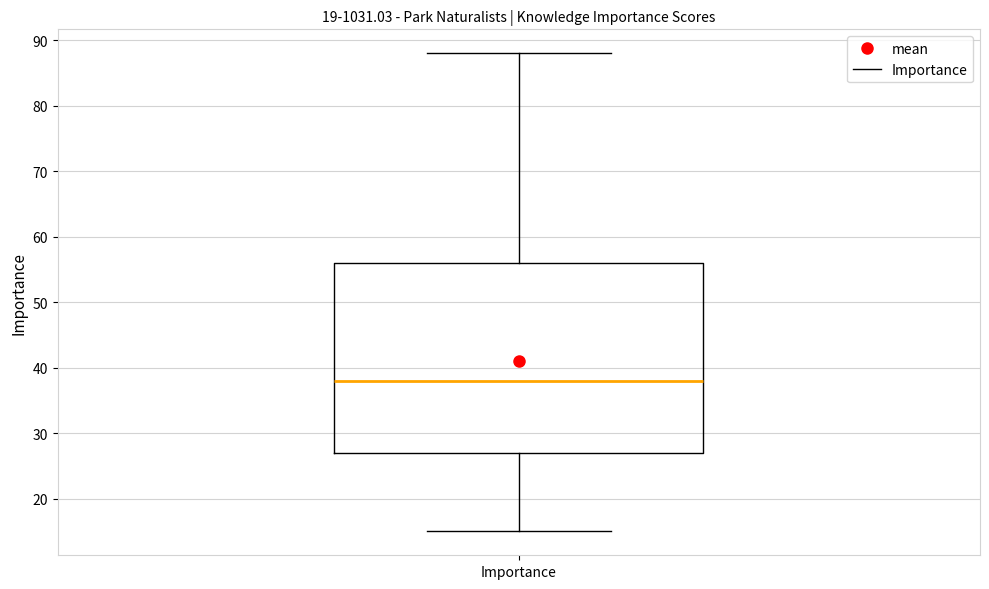

Read this box plot against the y-axis: the position of the median line, the range covered by the box, and the ends of both whiskers. The values are not printed on the chart, so give them approximately, as read against the axis.

median 38, box 27 to 56, whiskers 15 to 88